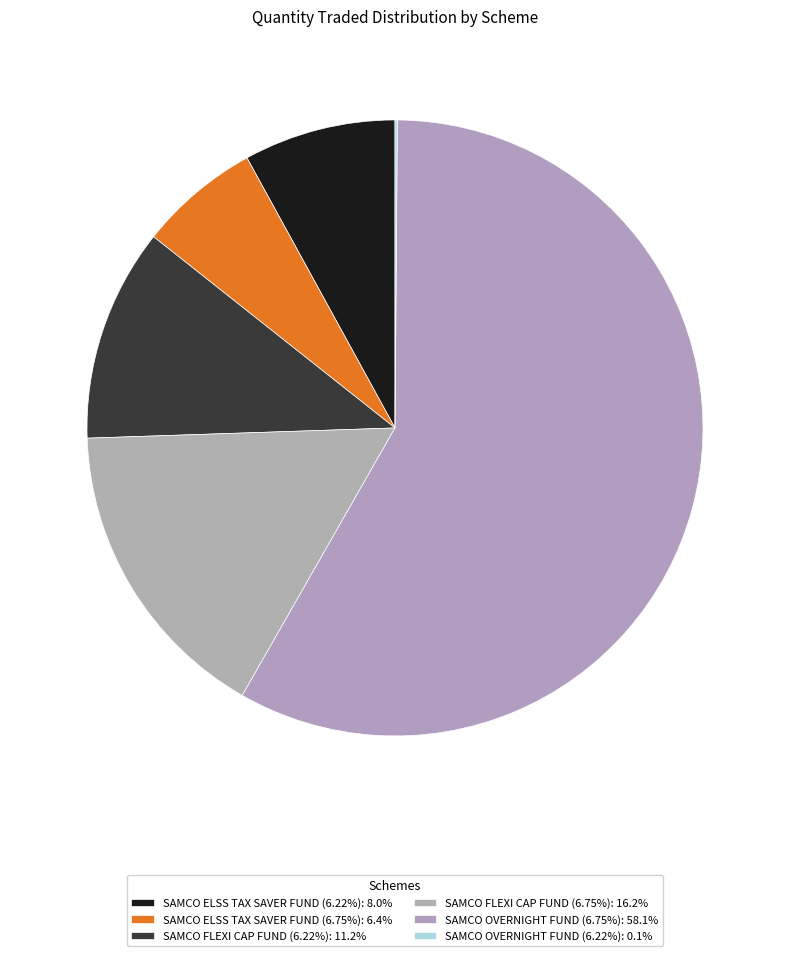

Is the sum of SAMCO ELSS TAX SAVER FUND (6.22%) and SAMCO FLEXI CAP FUND (6.75%) greater than half?

No